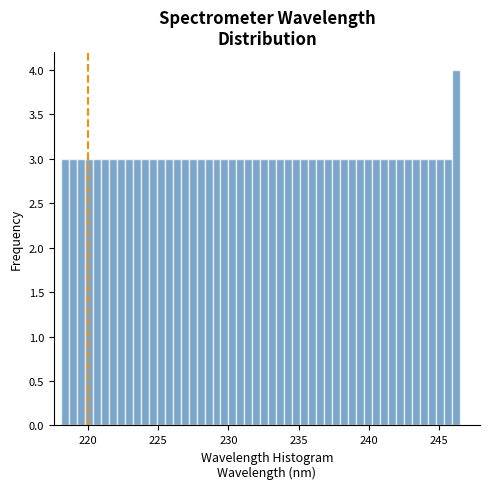

Around what value on the x-axis is the tallest bar? Give the approximate position of its centre, as read against the axis.

246.0